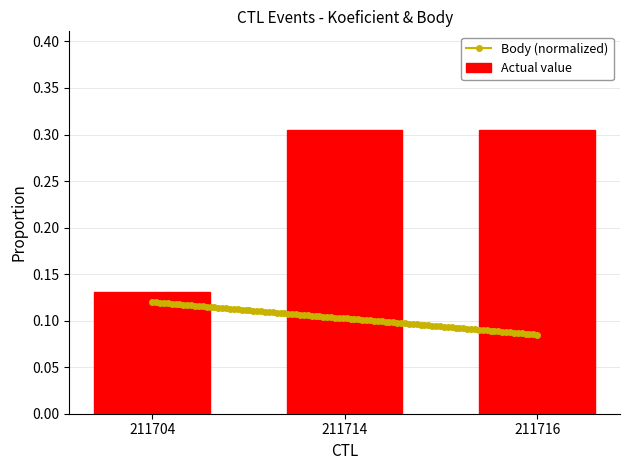

Which category has the highest value across all series?

211714